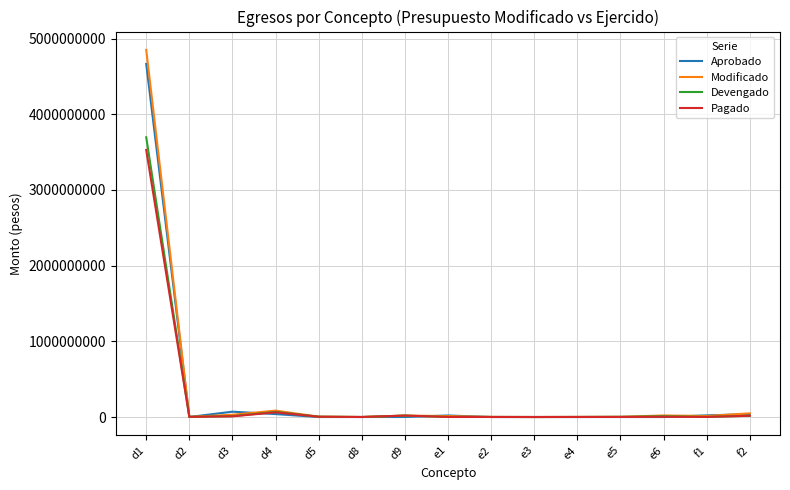

What is the average value of the Devengado series?

255581538.8